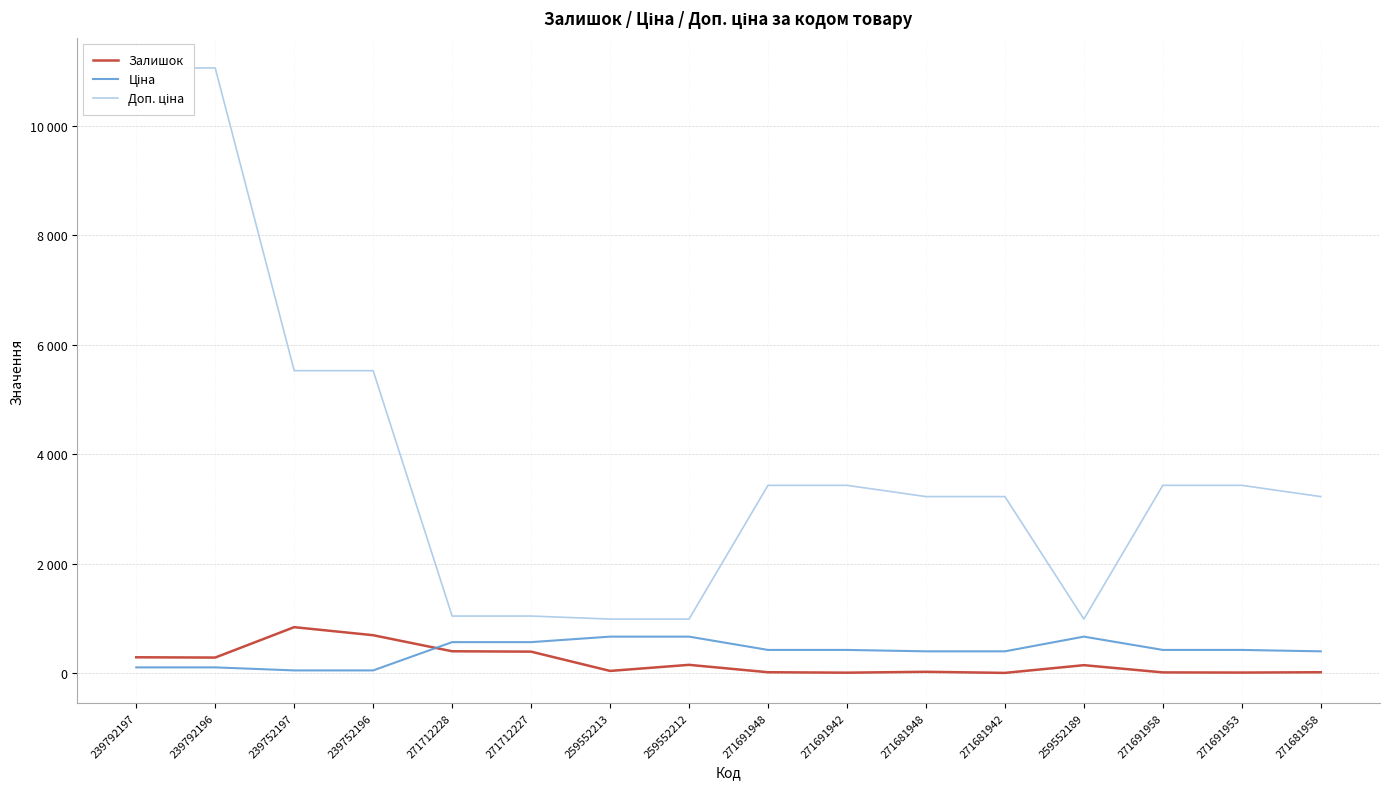

Which label corresponds to the largest value in the chart?

239792197